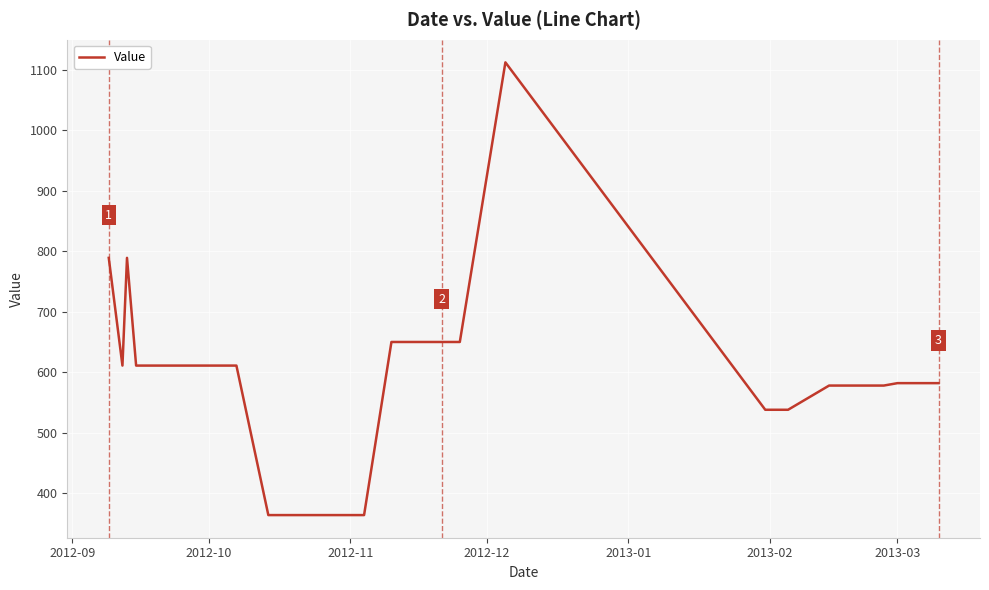

What is the maximum value shown in the chart?

1112